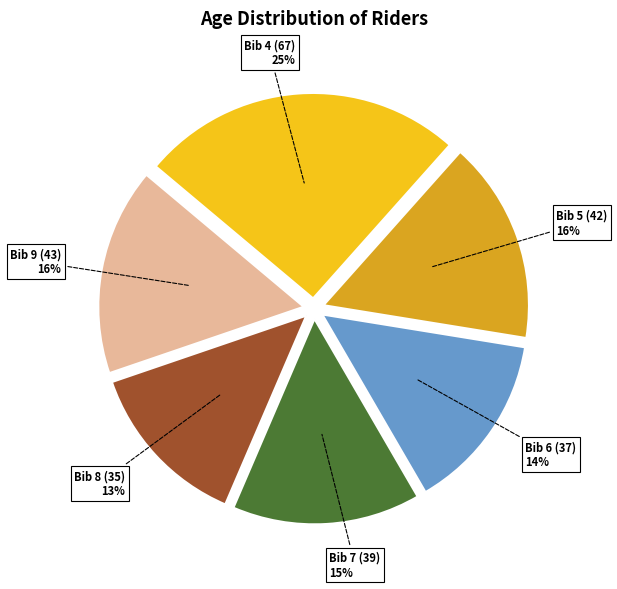

To the nearest percent, what percentage of the pie is Bib 5 (42)?

16%